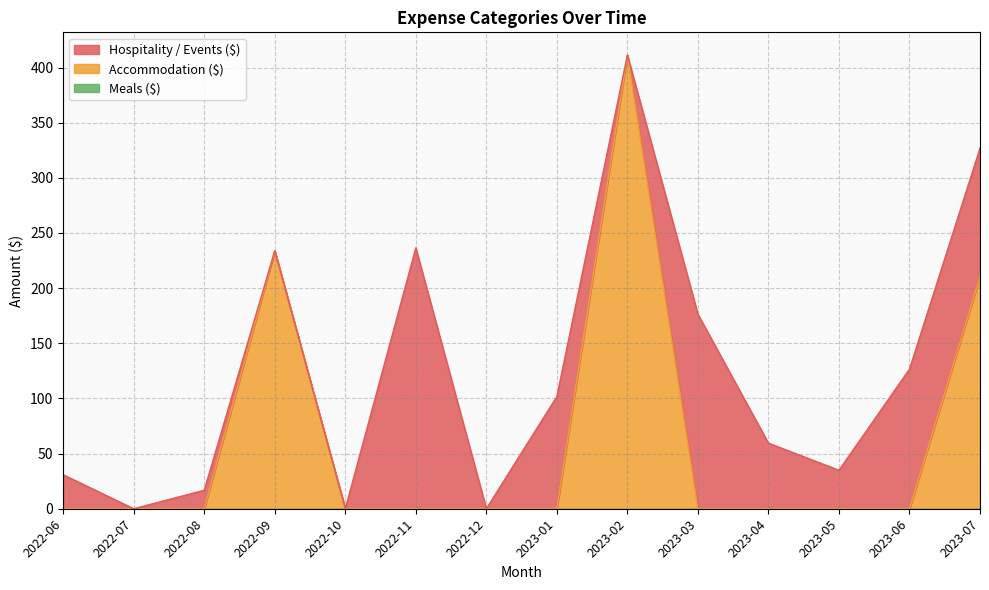

What position from the left is 2022-07?

2